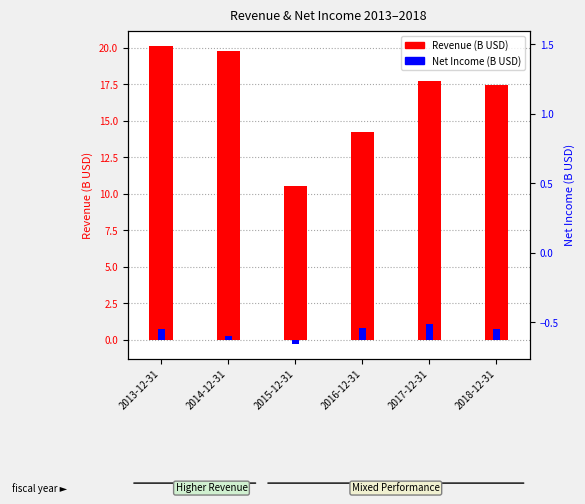

Is the value of Revenue (B USD) at 2014-12-31 greater than the value of Net Income (B USD) at 2018-12-31?

Yes